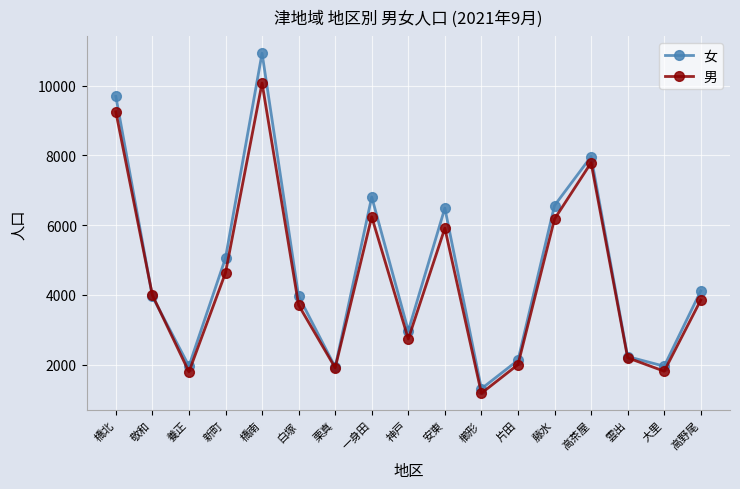

Rank the series by their maximum value, from highest to lowest.

女, 男